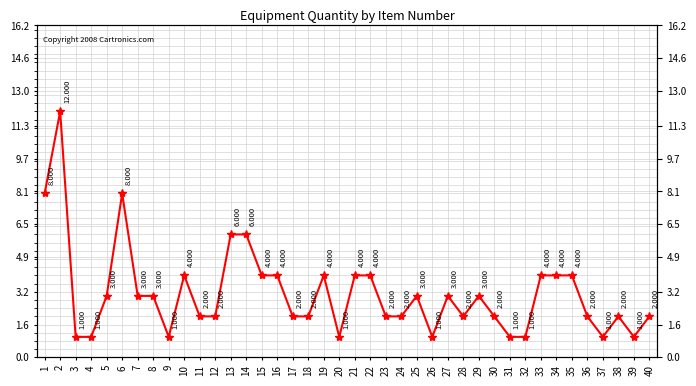

The chart shows a value of 1 at 3. True or false?

True